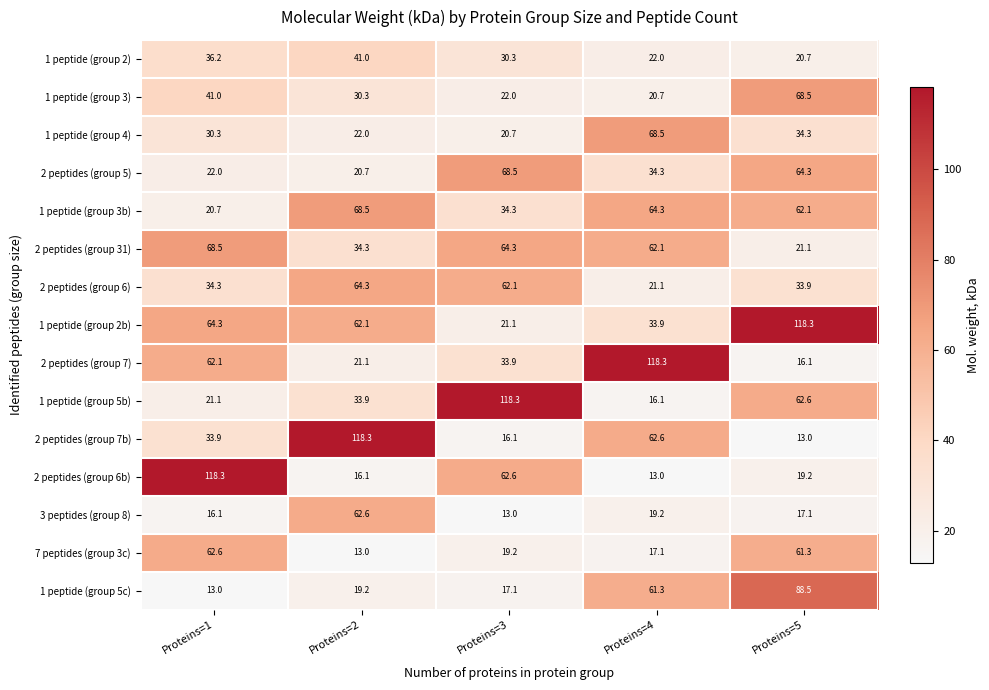

What is the difference between the highest and lowest values at Proteins=2?

105.3